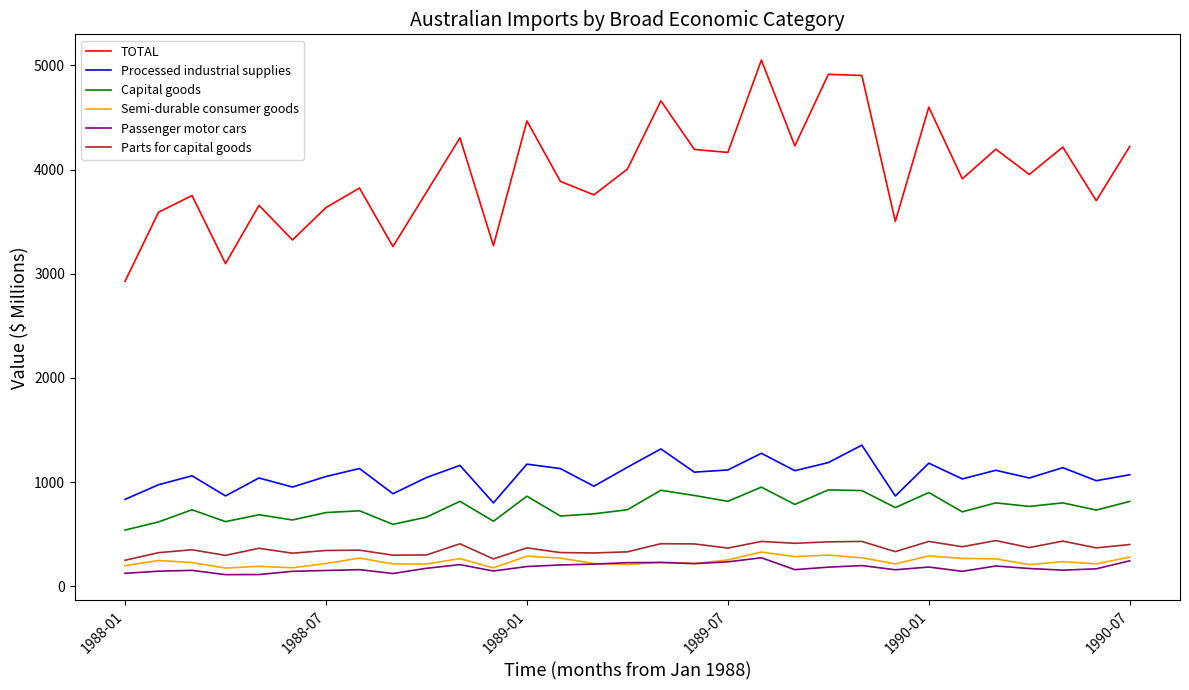

In Parts for capital goods, how many points are higher than both neighbors (excluding endpoints)?

11